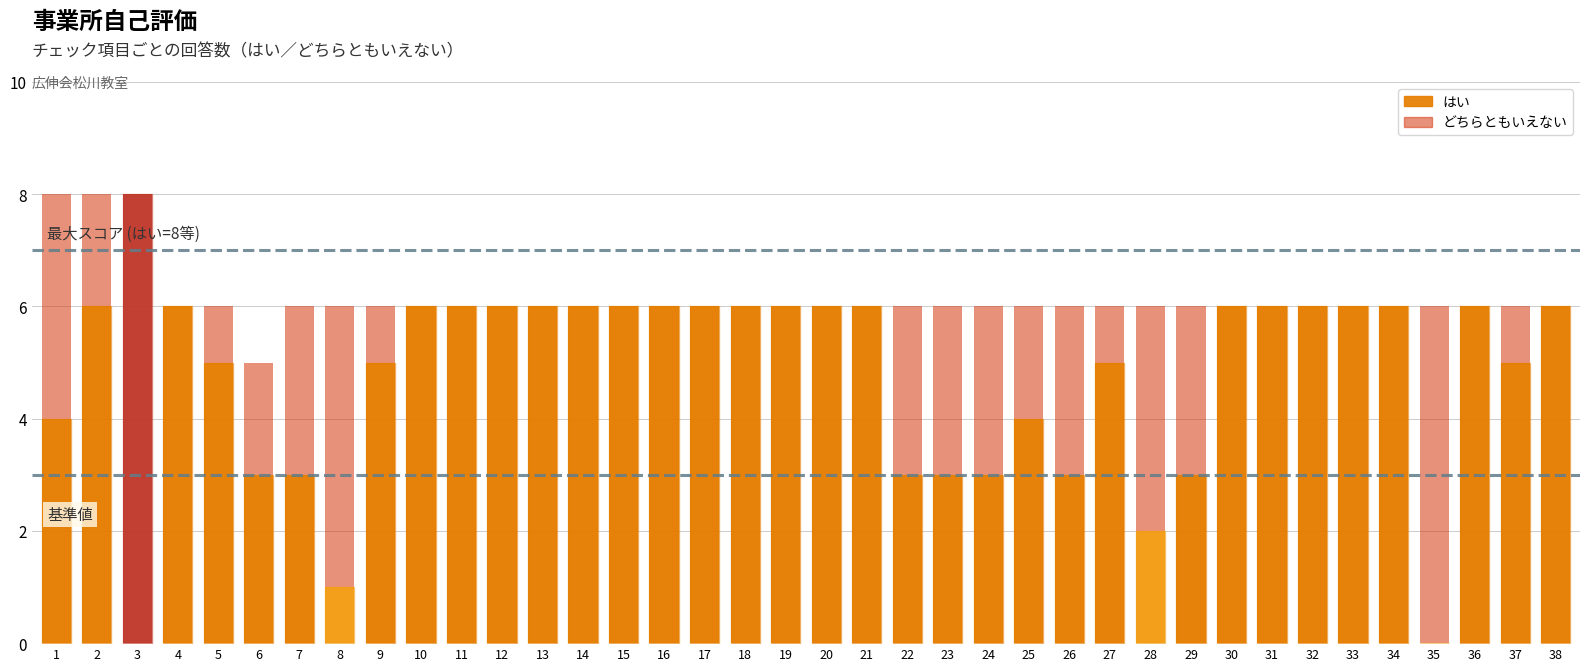

What is the total value across all series at 13?

6